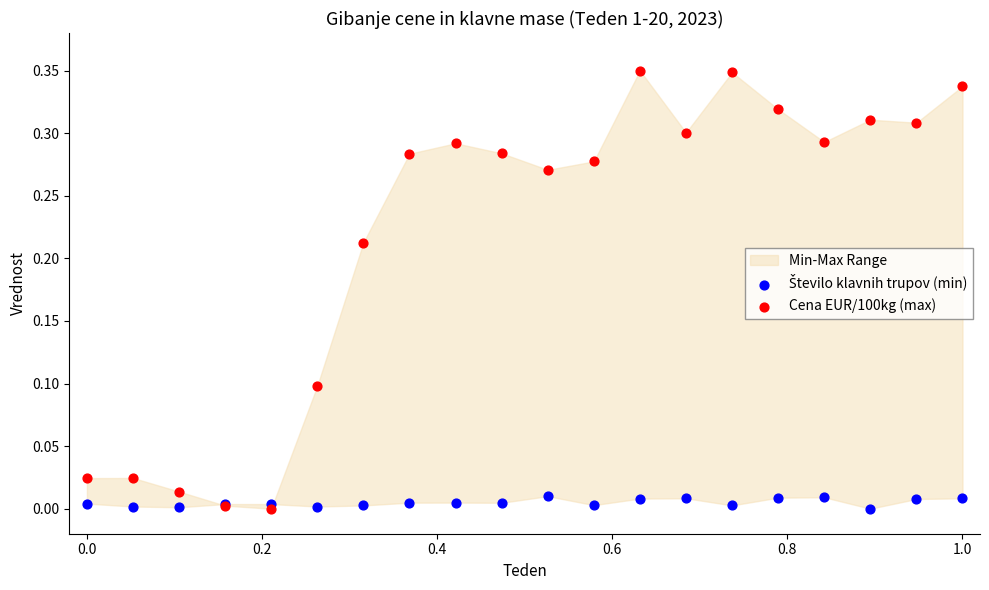

Which series contains the lowest Y value?

Število klavnih trupov (min)